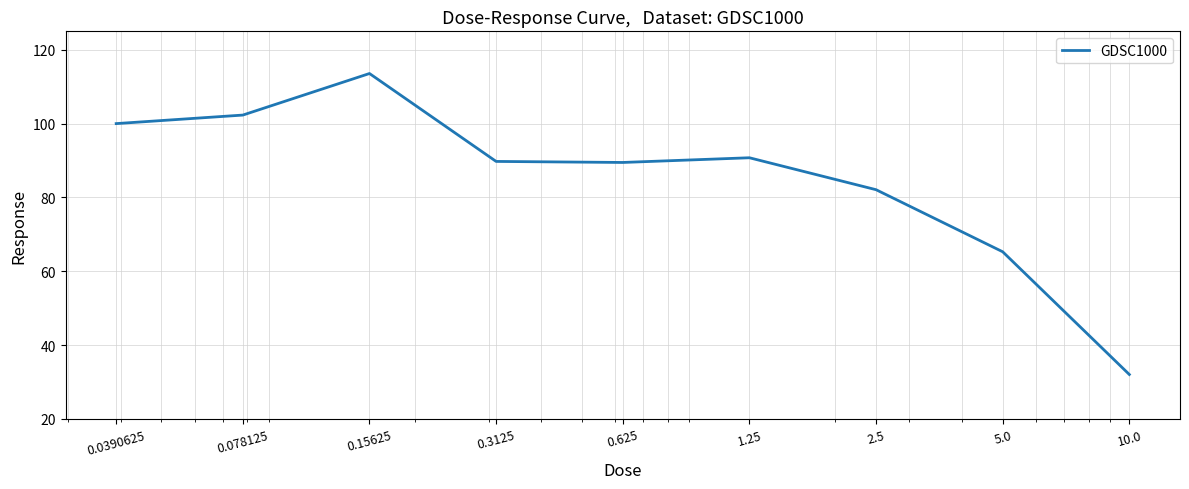

What is the difference between the maximum and minimum values?

81.6